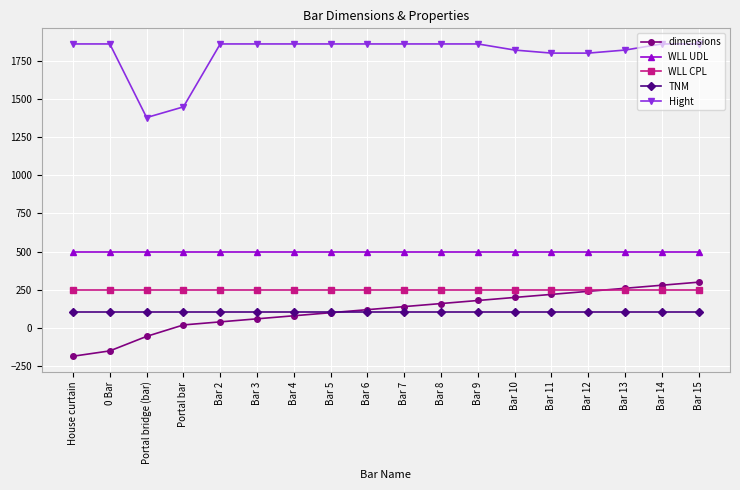

Reading left to right, extract all data points from this chart.

dimensions: -185	-150	-55	20	40	60	80	100	120	140	160	180	200	220	240	260	280	300
WLL UDL: 500	500	500	500	500	500	500	500	500	500	500	500	500	500	500	500	500	500
WLL CPL: 250	250	250	250	250	250	250	250	250	250	250	250	250	250	250	250	250	250
TNM: 103	103	103	103	103	103	103	103	103	103	103	103	103	103	103	103	103	103
Hight: 1860	1860	1378	1448	1860	1860	1860	1860	1860	1860	1860	1860	1820	1800	1800	1820	1860	1860